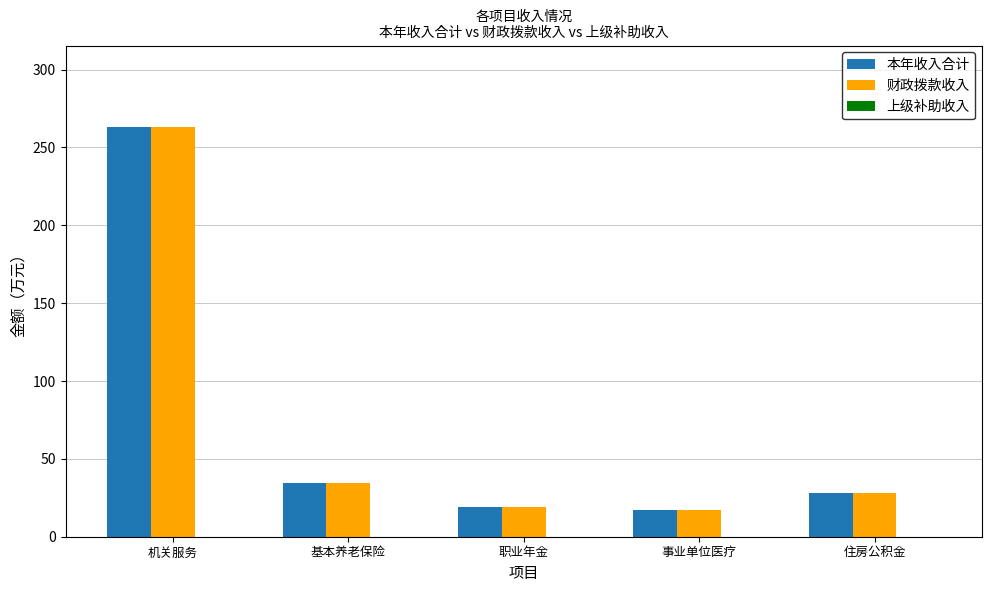

What position from the right is 住房公积金?

1